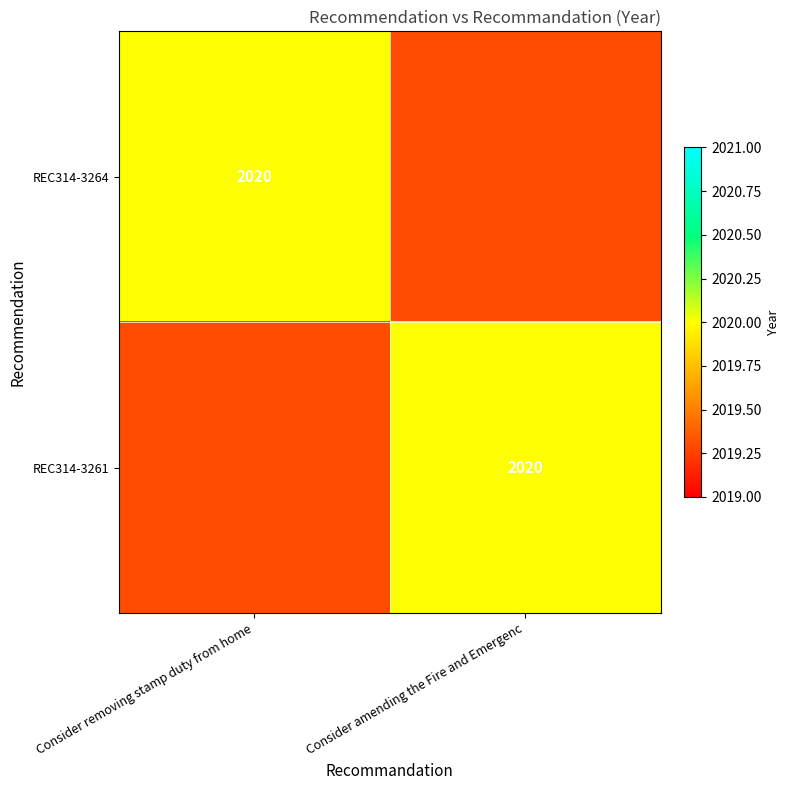

How many data points in REC314-3264 are less than 2020?

1